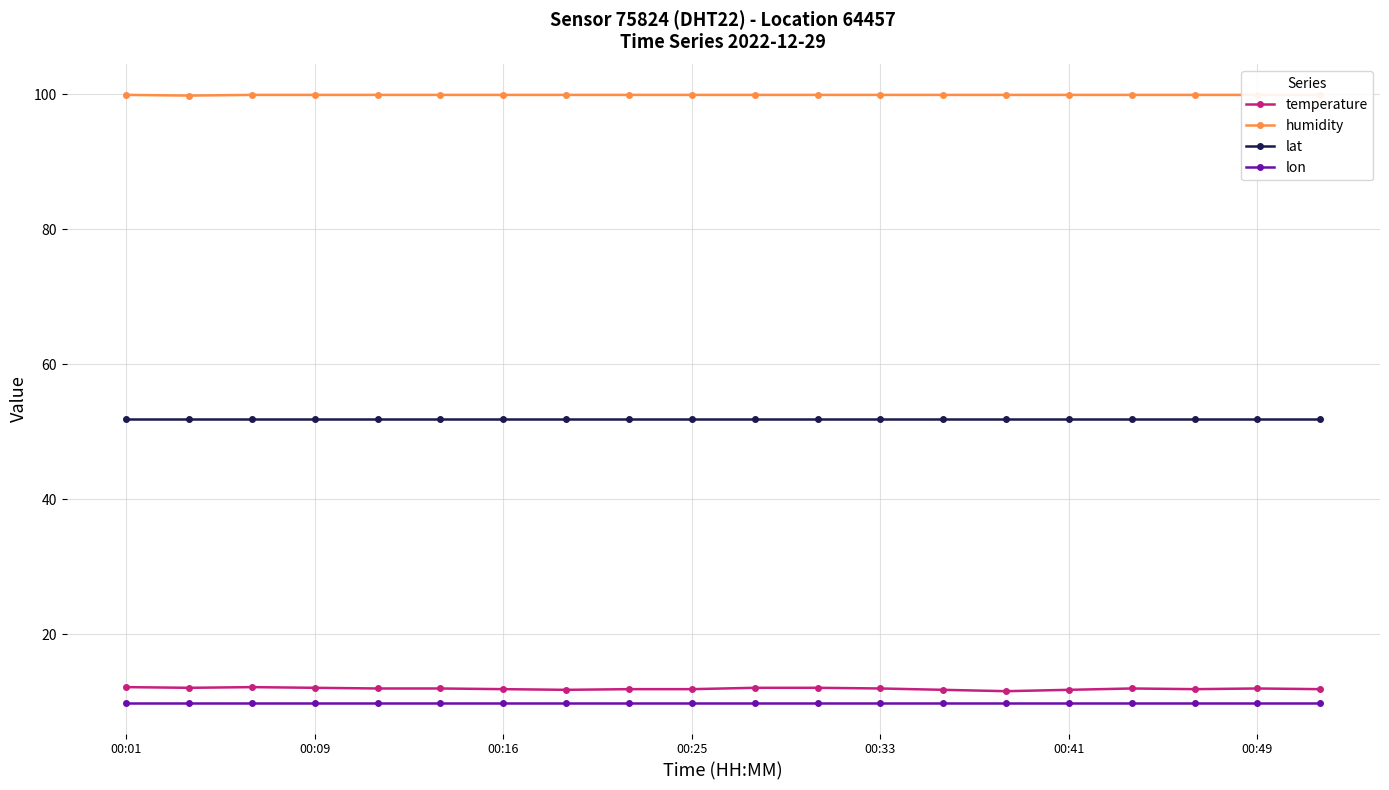

True or false: temperature has more than 0 interior local peaks.

True